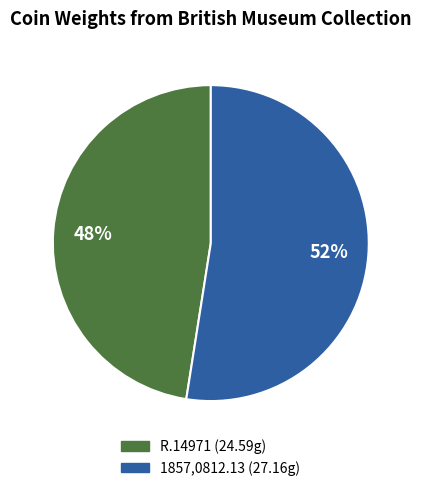

Between R.14971 and 1857,0812.13, which is larger?

1857,0812.13